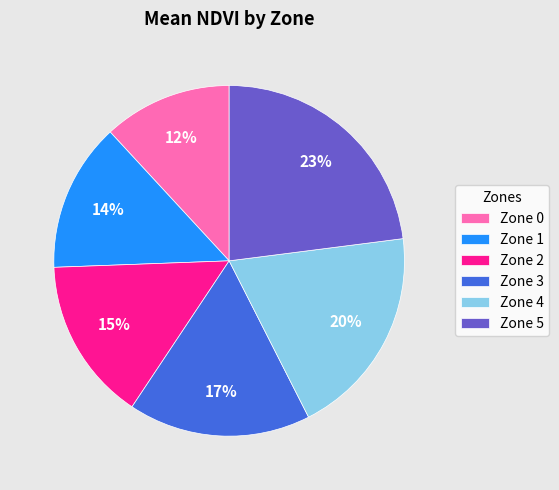

To the nearest percent, what percentage of the pie is Zone 0?

12%